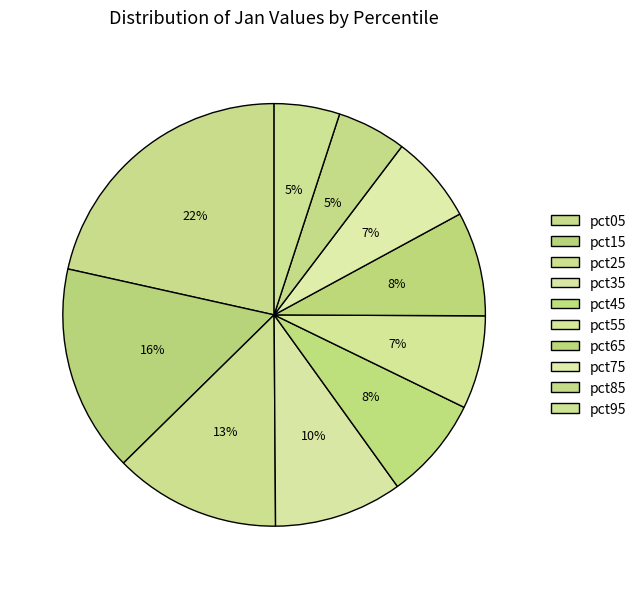

Which category has the smallest portion of the pie?

pct95